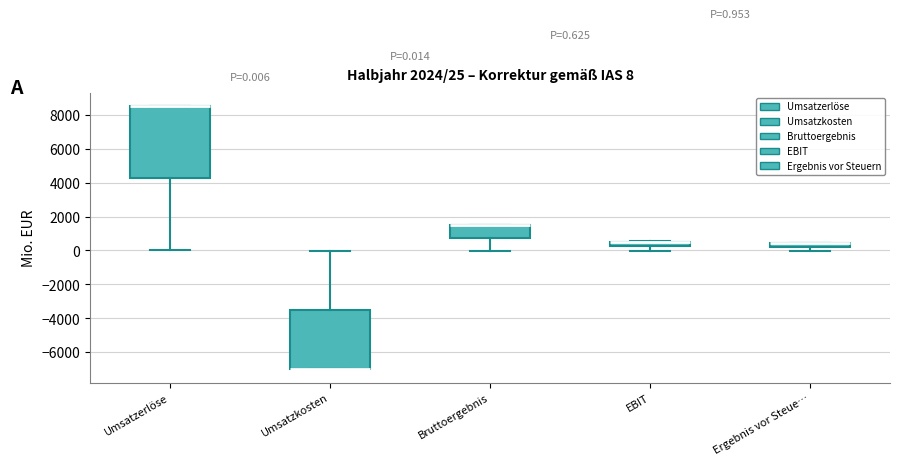

Comparing the boxes themselves (not the whiskers), which one is the tallest?

Umsatzerlöse